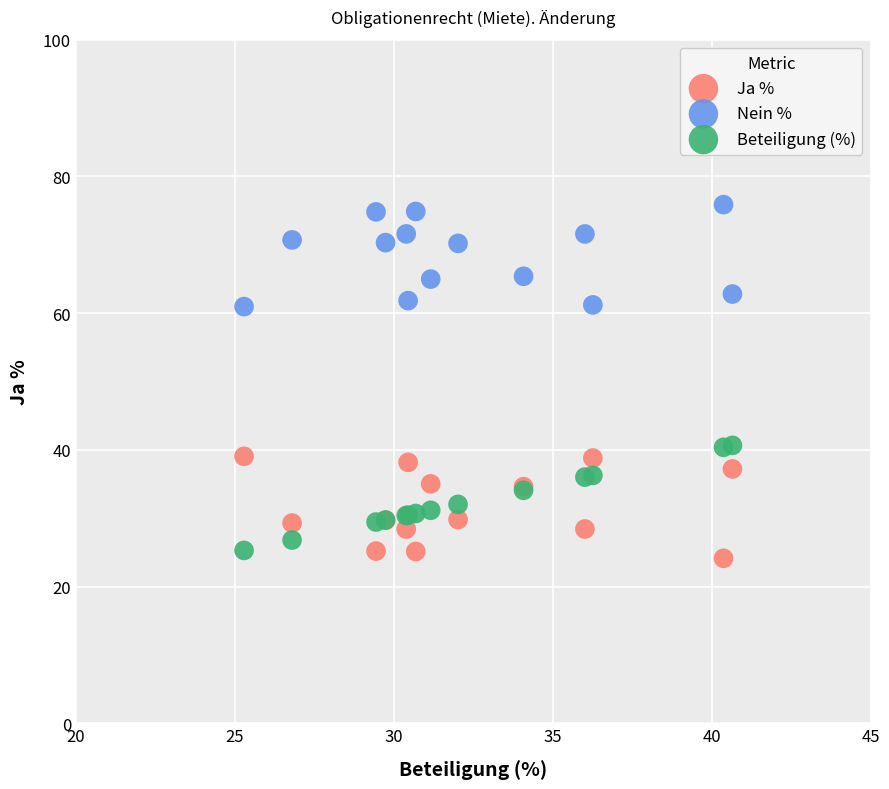

Which series reaches the maximum Y coordinate?

Nein %